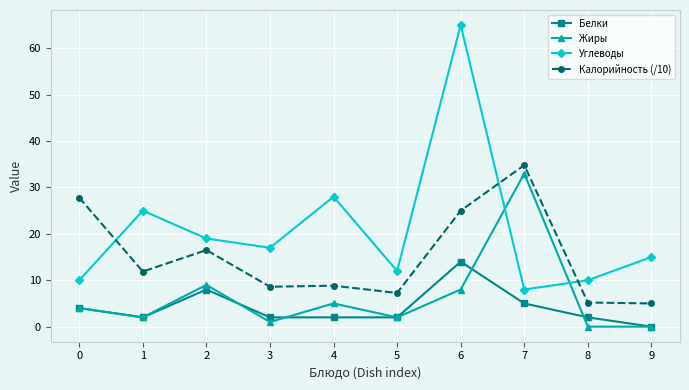

At which label is Жиры closest to 16?

2